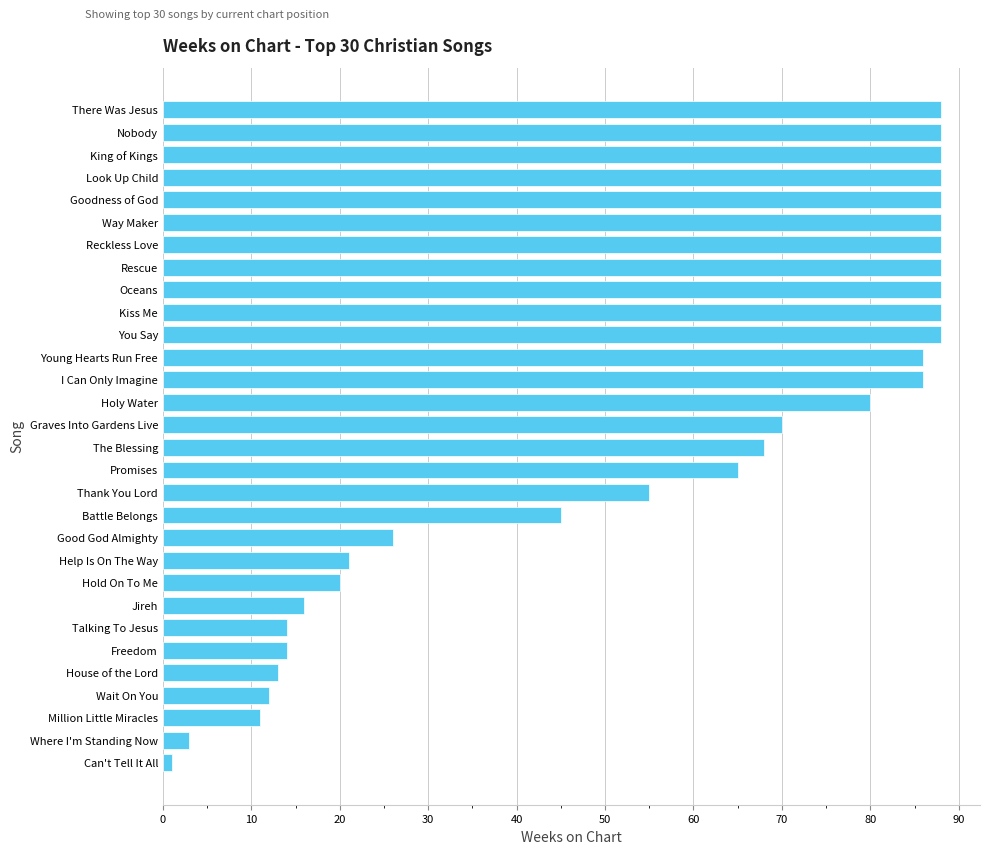

Reading bottom to top, what are all the values shown in this chart?

Can't Tell It All=1	Where I'm Standing Now=3	Million Little Miracles=11	Wait On You=12	House of the Lord=13	Freedom=14	Talking To Jesus=14	Jireh=16	Hold On To Me=20	Help Is On The Way=21	Good God Almighty=26	Battle Belongs=45	Thank You Lord=55	Promises=65	The Blessing=68	Graves Into Gardens Live=70	Holy Water=80	I Can Only Imagine=86	Young Hearts Run Free=86	You Say=88	Kiss Me=88	Oceans=88	Rescue=88	Reckless Love=88	Way Maker=88	Goodness of God=88	Look Up Child=88	King of Kings=88	Nobody=88	There Was Jesus=88